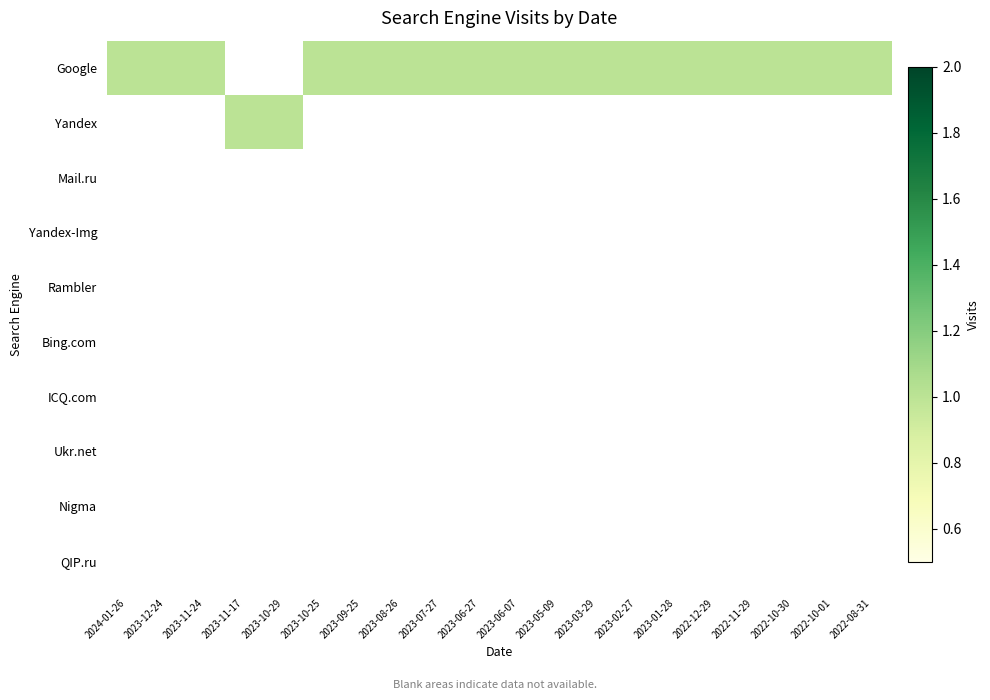

At 2023-08-26, list the series in order from smallest to largest.

Yandex, Mail.ru, Yandex-Img, Rambler, Bing.com, ICQ.com, Ukr.net, Nigma, QIP.ru, Google